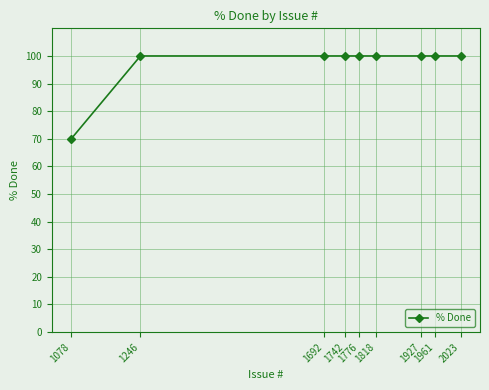

Reading left to right, extract all data points from this chart.

1078=70	1246=100	1692=100	1742=100	1776=100	1818=100	1927=100	1961=100	2023=100